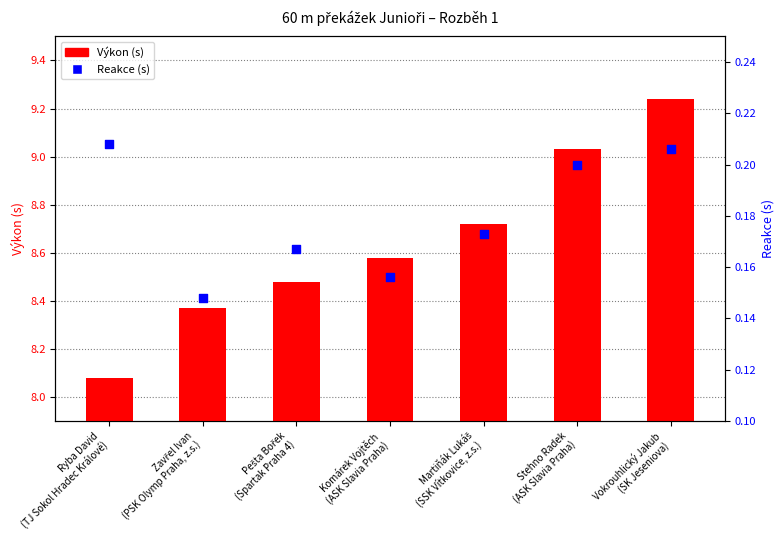

Which series has the largest total across all categories?

Výkon (s)